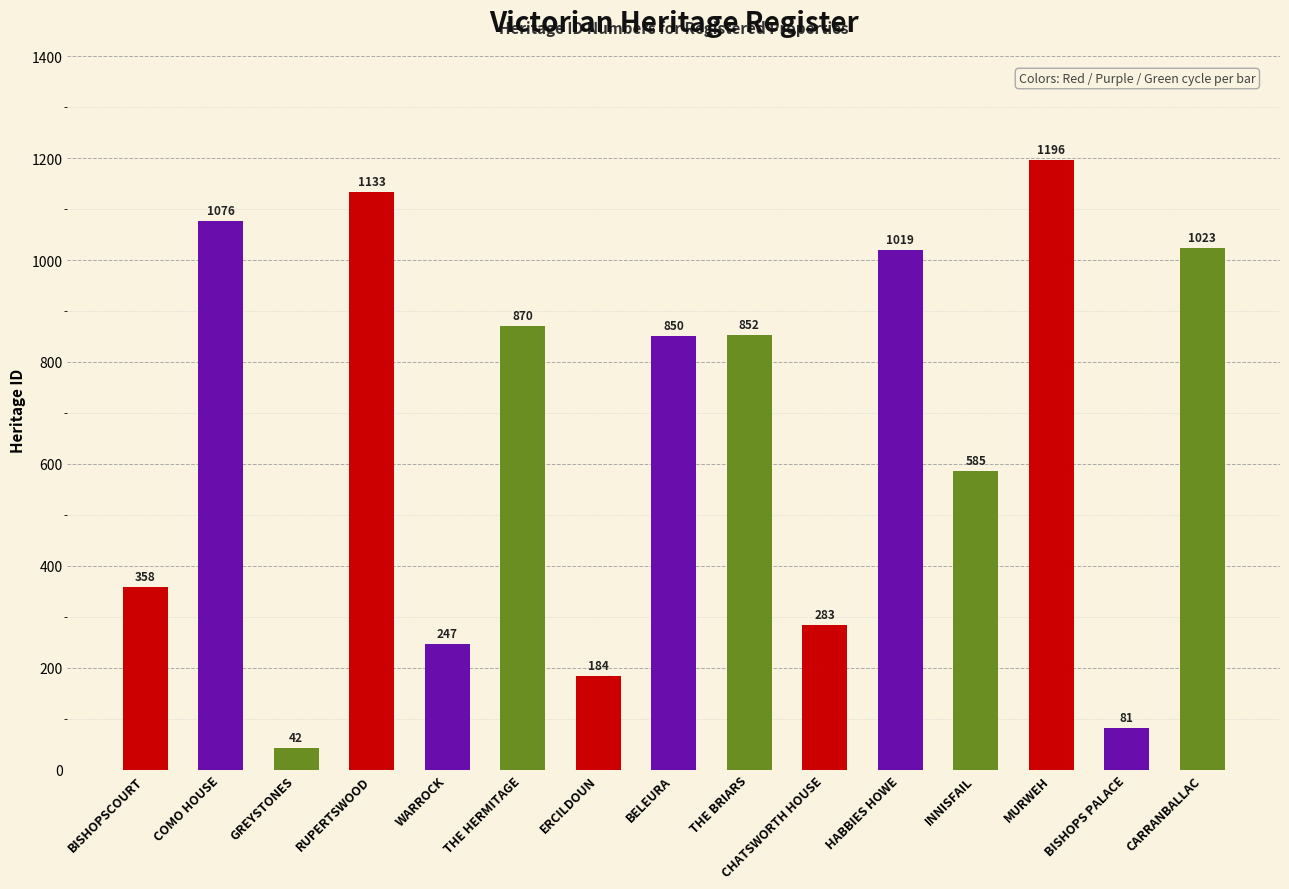

Rank the categories by value from highest to lowest.

MURWEH, RUPERTSWOOD, COMO HOUSE, CARRANBALLAC, HABBIES HOWE, THE HERMITAGE, THE BRIARS, BELEURA, INNISFAIL, BISHOPSCOURT, CHATSWORTH HOUSE, WARROCK, ERCILDOUN, BISHOPS PALACE, GREYSTONES